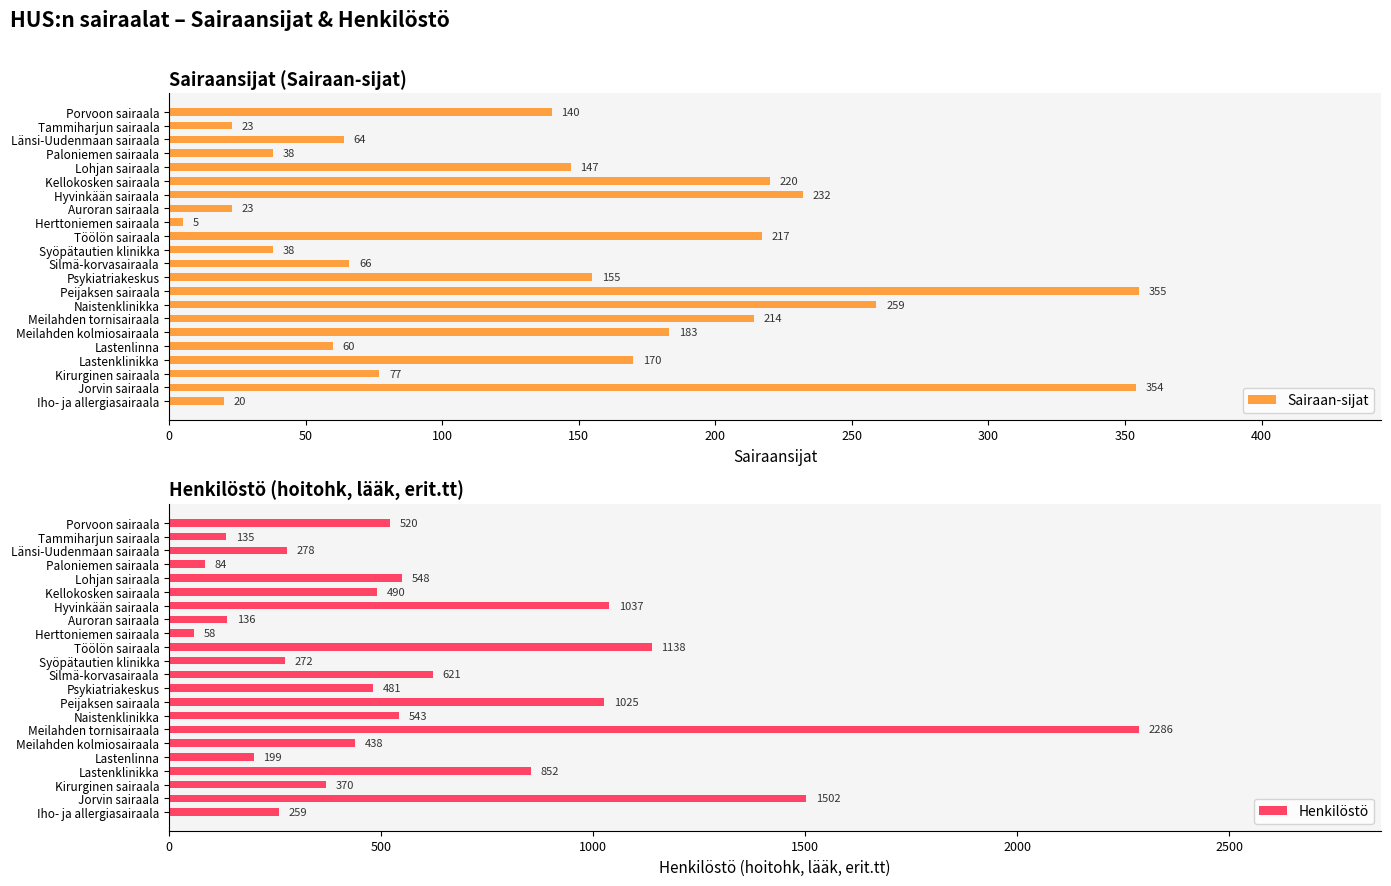

What is the minimum value shown in the chart?

5